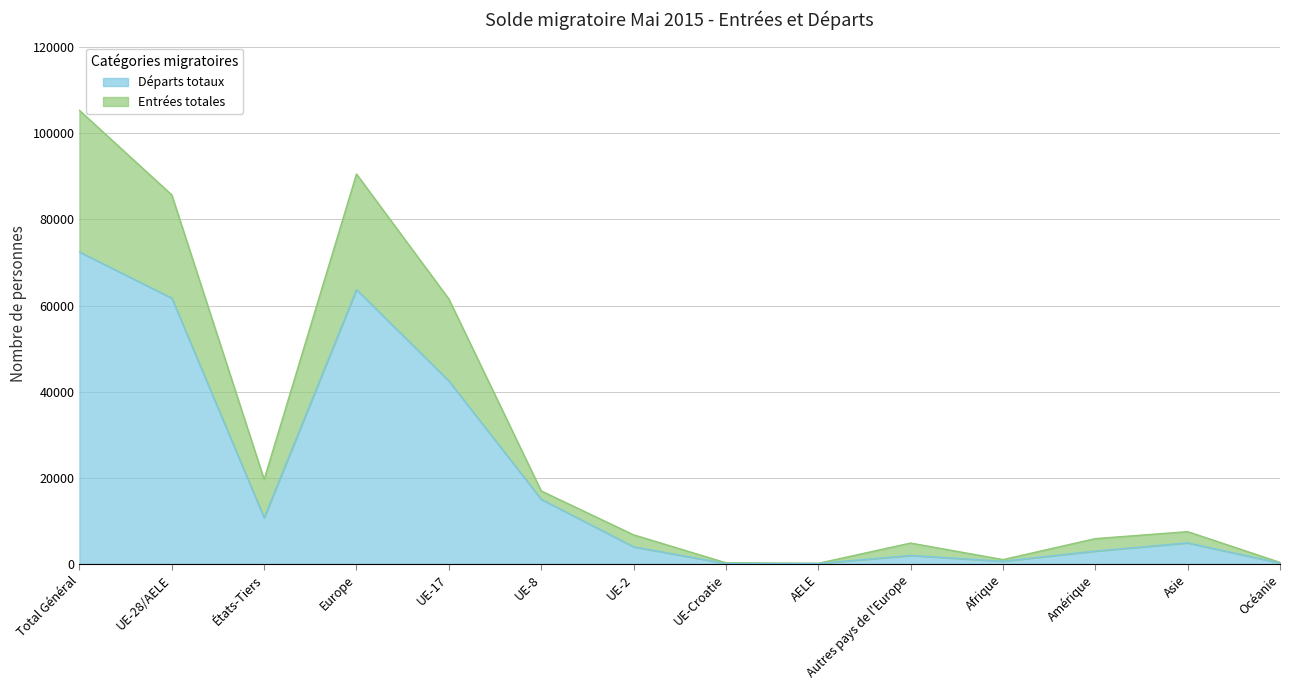

Does the chart have visible grid lines?

Yes